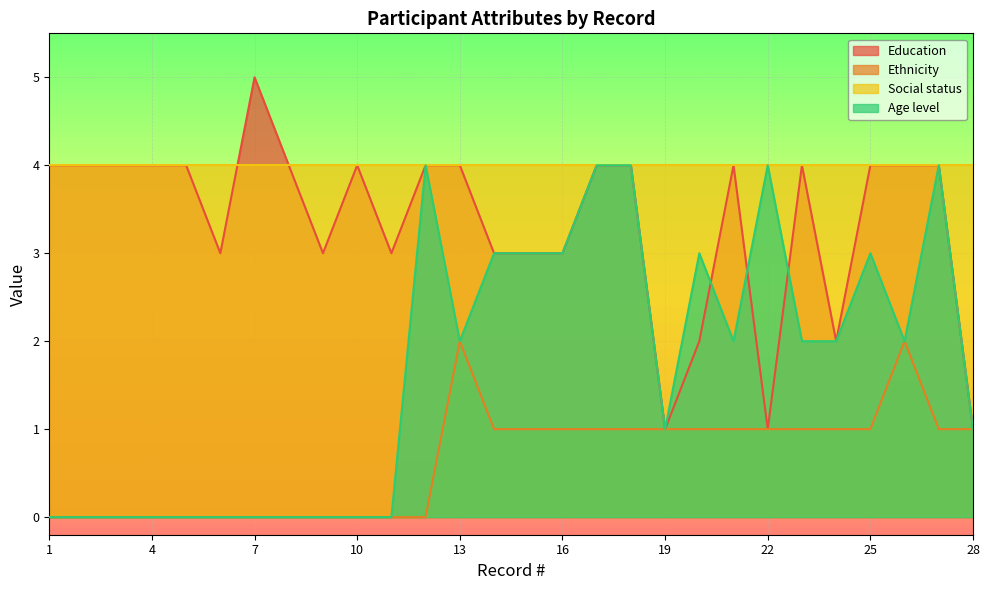

Does the chart display data point markers on the line(s)?

No